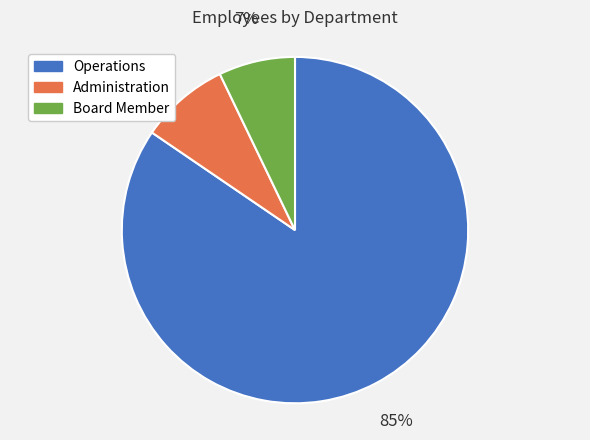

To the nearest percent, what portion does Board Member represent?

7%